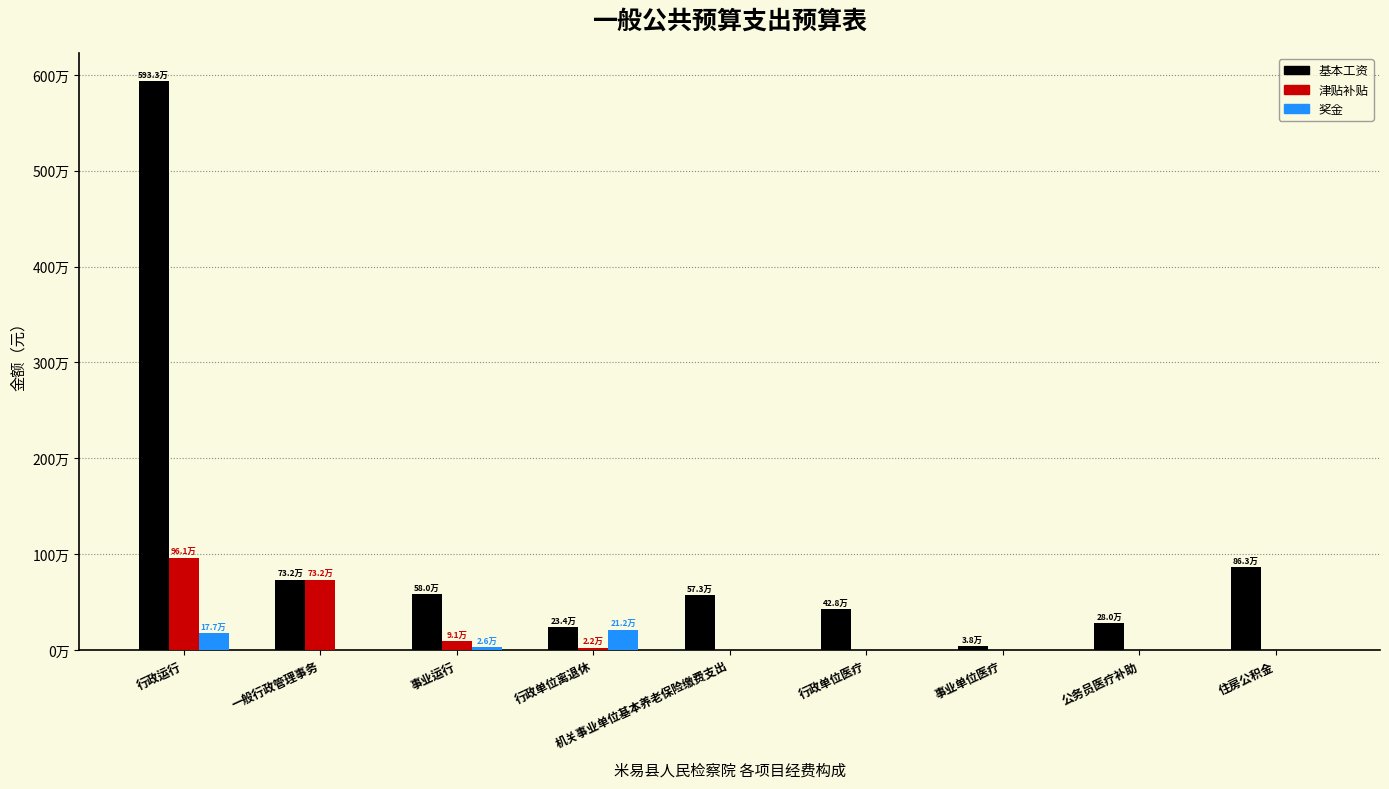

What is the difference between the highest and lowest values at 行政运行?

5756054.0